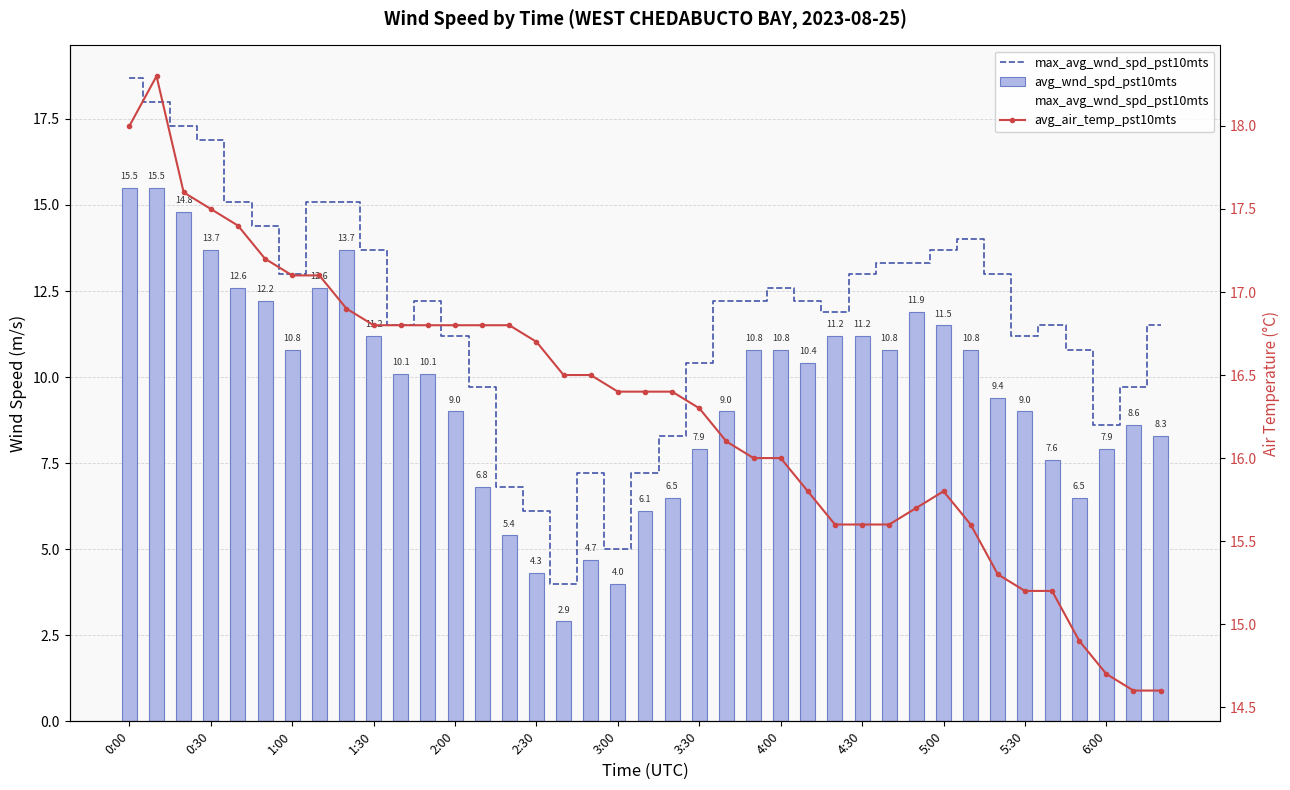

What position from the left is 3:30?

8